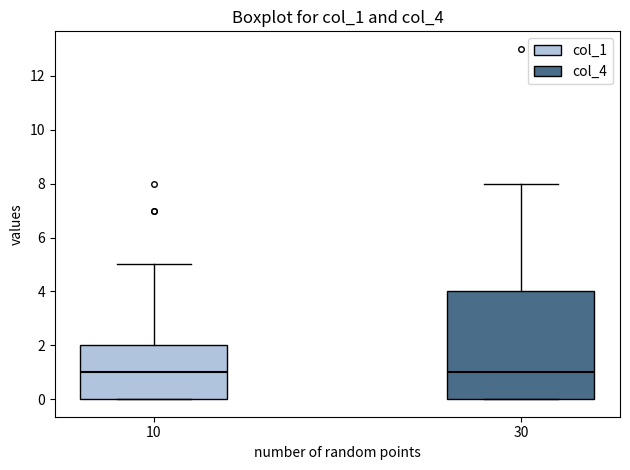

Reading left to right, read every box against the y-axis: the position of its median line, the range the box covers, and the ends of its whiskers. The values are not printed on the chart, so give them approximately, as read against the axis.

10: median 1, box 0 to 2, whiskers 0 to 5
30: median 1, box 0 to 4, whiskers 0 to 8